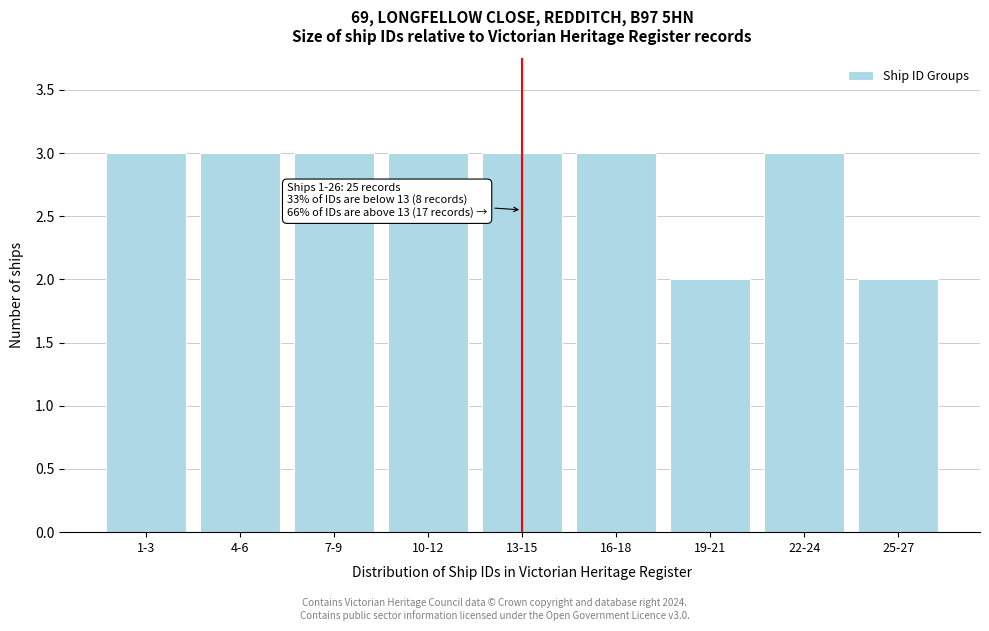

Reading right to left, list all the values displayed in this chart.

25-27=2	22-24=3	19-21=2	16-18=3	13-15=3	10-12=3	7-9=3	4-6=3	1-3=3